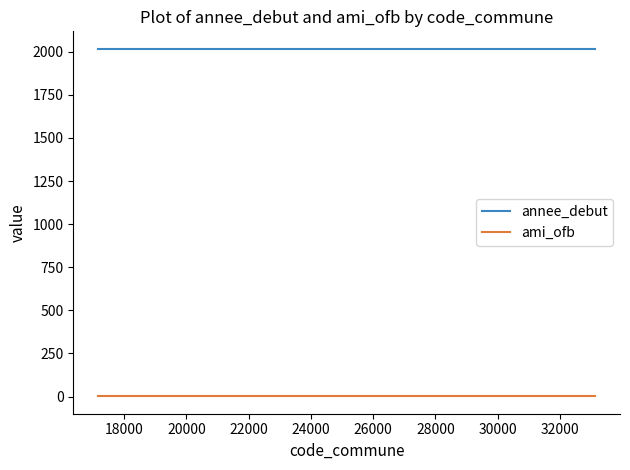

What is the lowest value of the annee_debut series?

2018